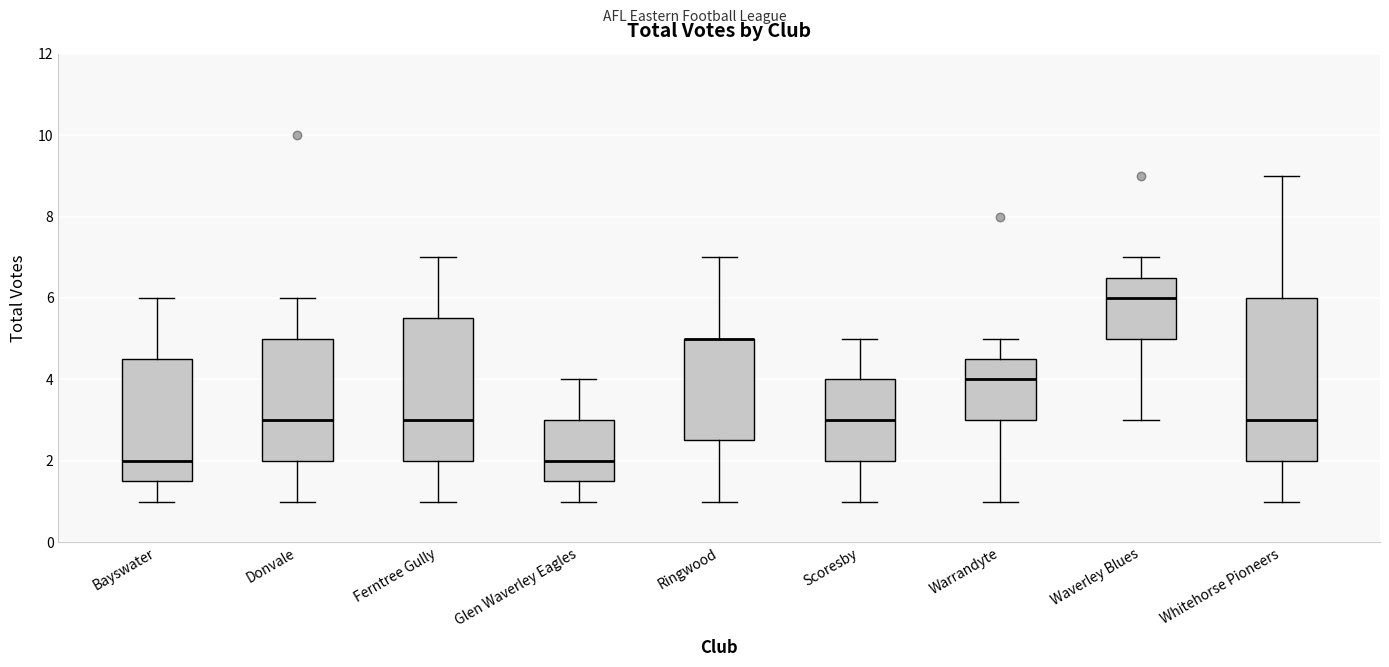

Comparing the boxes themselves (not the whiskers), which one is the tallest?

Whitehorse Pioneers